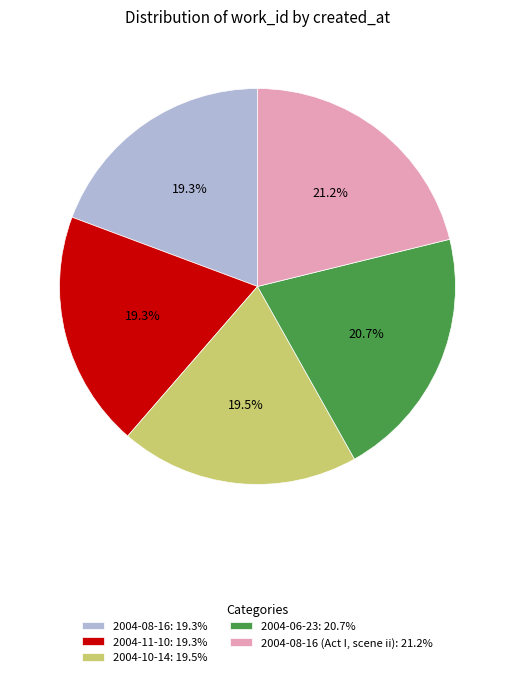

What is the ratio of the value at 2004-08-16 (Act I, scene ii): 21.2% to the value at 2004-10-14: 19.5%?

1.1